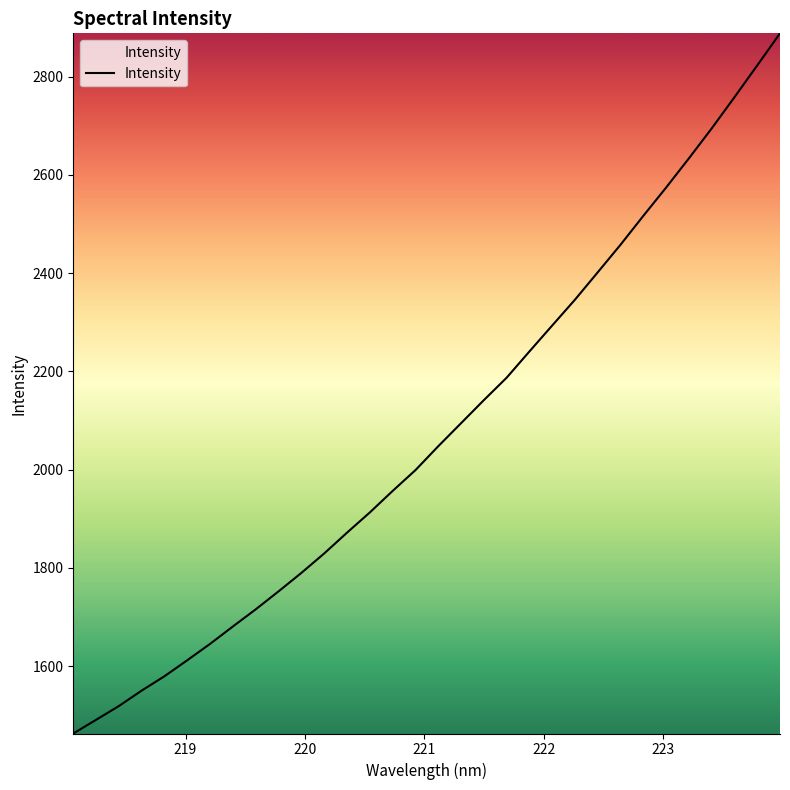

How many lines are shown in the chart?

1